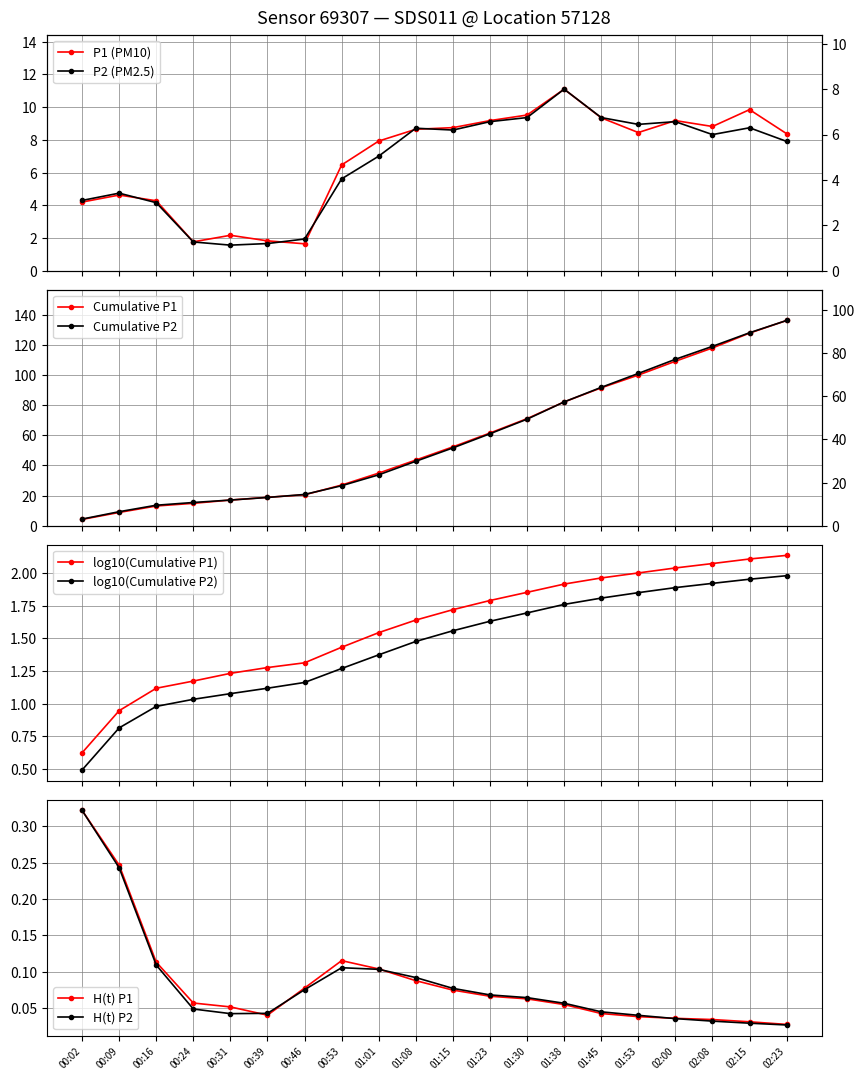

True or false: log10(Cumulative P1) has more than 2 points higher than both neighbors.

False